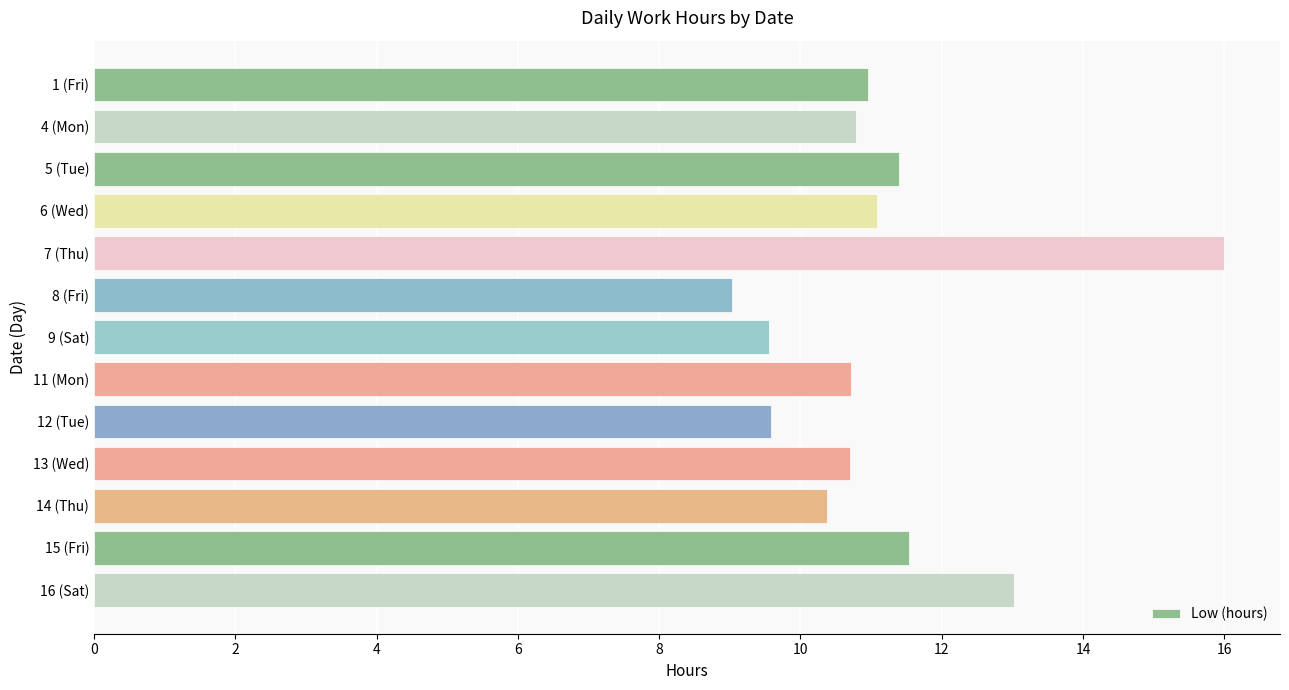

True or false: the data shows 10.7 at 11 (Mon).

True